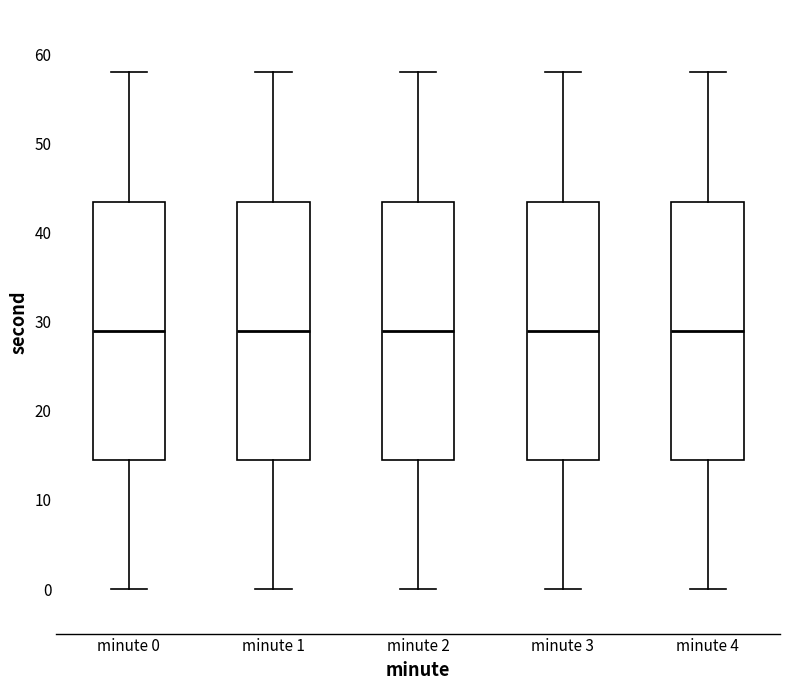

Where does the upper whisker of the box for minute 0 end on the y-axis? The values are not printed on the chart, so give them approximately, as read against the axis.

58